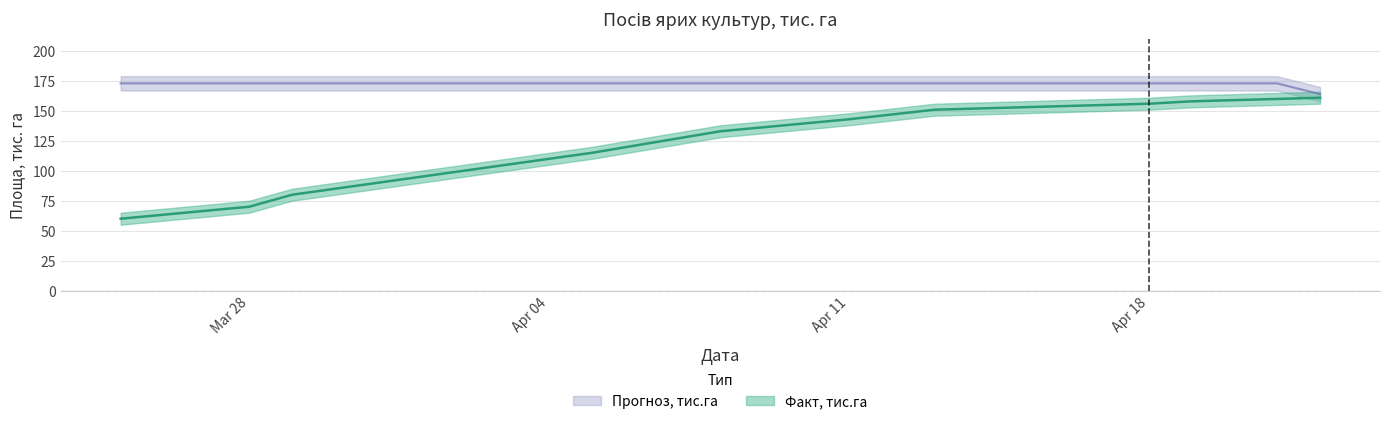

Does the chart display data point markers on the line(s)?

No